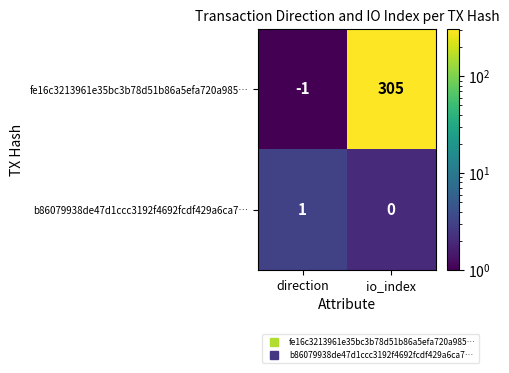

Is it true that b86079938de47d1ccc3192f4692fcdf429a6ca7… equals 1 at direction?

True